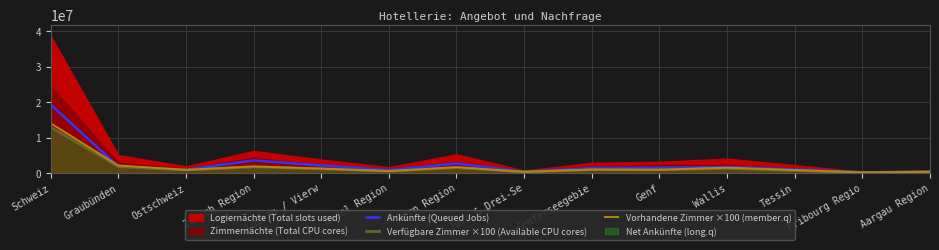

Is the value of Ankünfte (Queued Jobs) at Schweiz greater than the value of Verfügbare Zimmer ×100 (Available CPU cores) at Fribourg Regio?

Yes